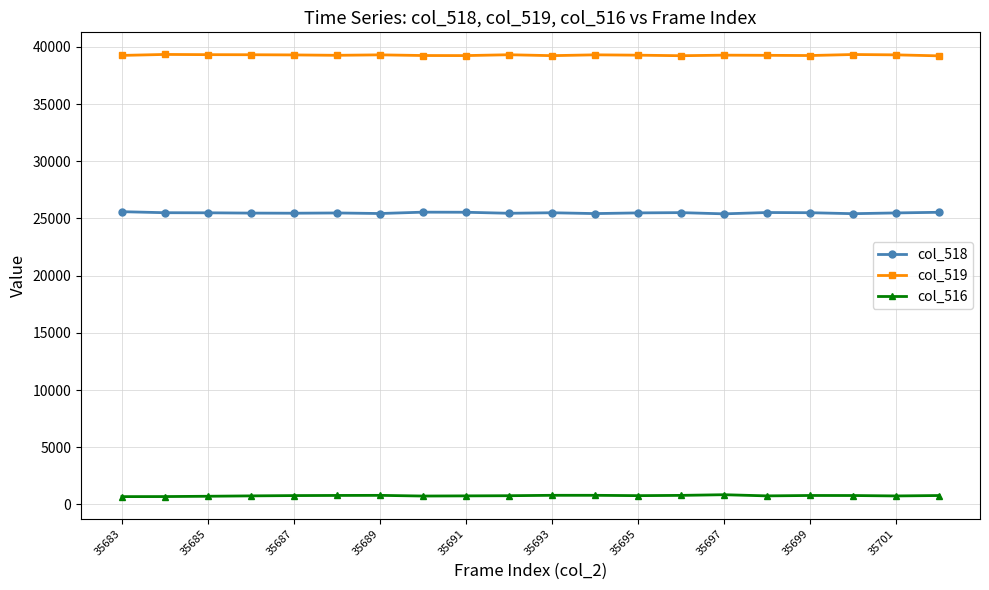

What is the greatest value displayed?

39343